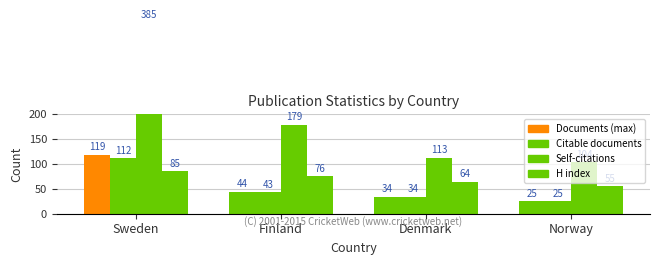

Which series changed the most between Sweden and Denmark?

Self-citations